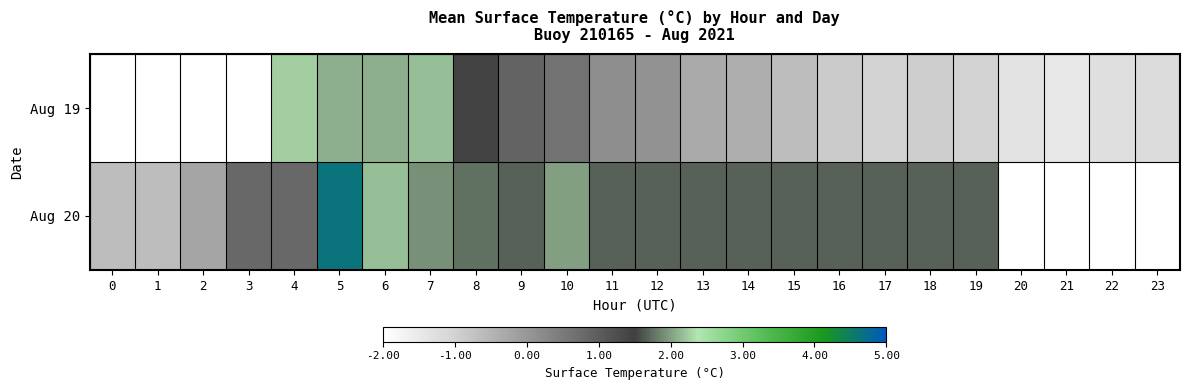

What is the difference between the maximum and minimum values in the Aug 20 series?

5.3